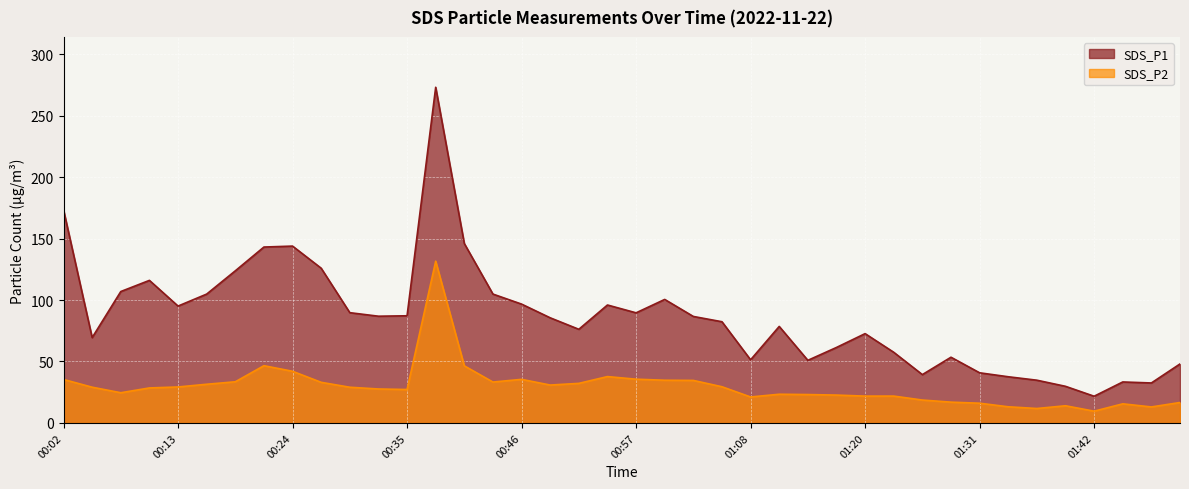

What is the value of the SDS_P2 point at the 27th from the left?

23.1